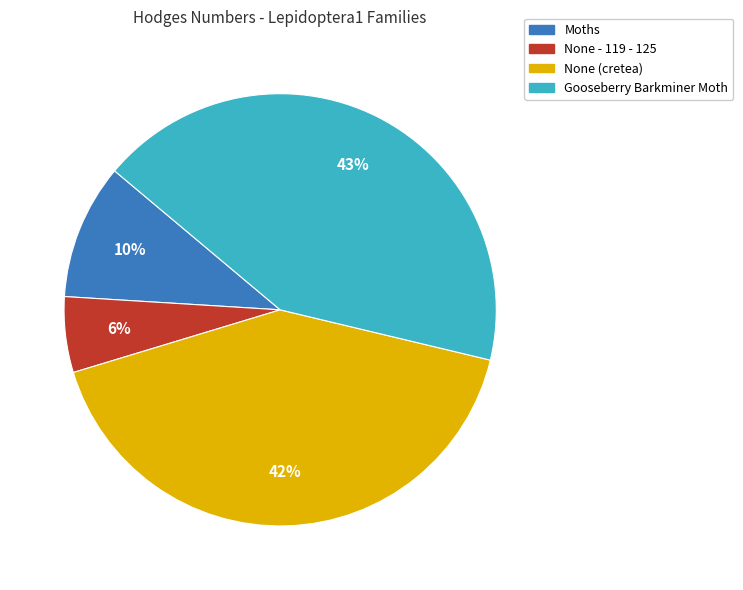

Count the number of slices in the pie.

4